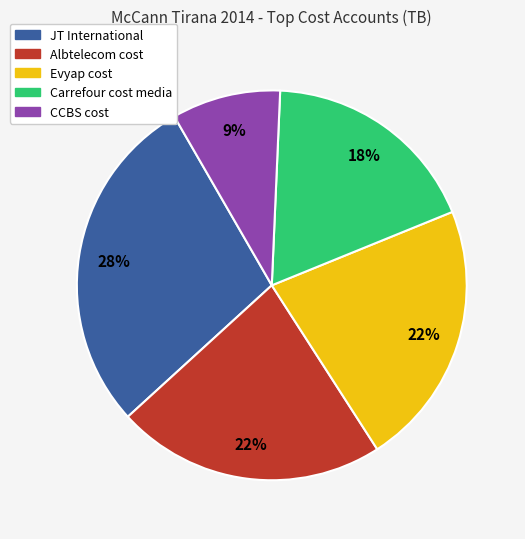

Is there a majority slice in this chart?

No